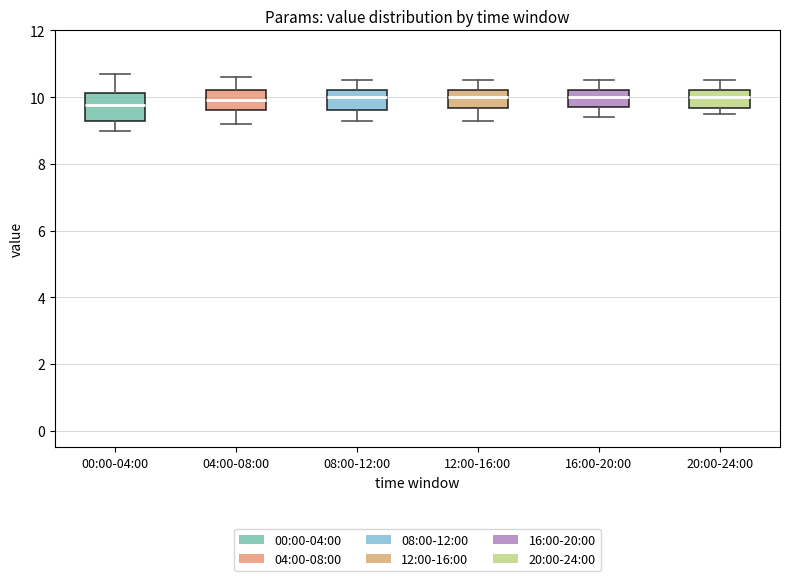

Reading left to right, read every box against the y-axis: the position of its median line, the range the box covers, and the ends of its whiskers. The values are not printed on the chart, so give them approximately, as read against the axis.

00:00-04:00: median 9.8, box 9.4 to 10.2, whiskers 9.0 to 10.8
04:00-08:00: median 10.0, box 9.6 to 10.2, whiskers 9.2 to 10.6
08:00-12:00: median 10.0, box 9.6 to 10.2, whiskers 9.4 to 10.6
12:00-16:00: median 10.0, box 9.6 to 10.2, whiskers 9.4 to 10.6
16:00-20:00: median 10.0, box 9.8 to 10.2, whiskers 9.4 to 10.6
20:00-24:00: median 10.0, box 9.6 to 10.2, whiskers 9.6 (just below the box's lower edge) to 10.6